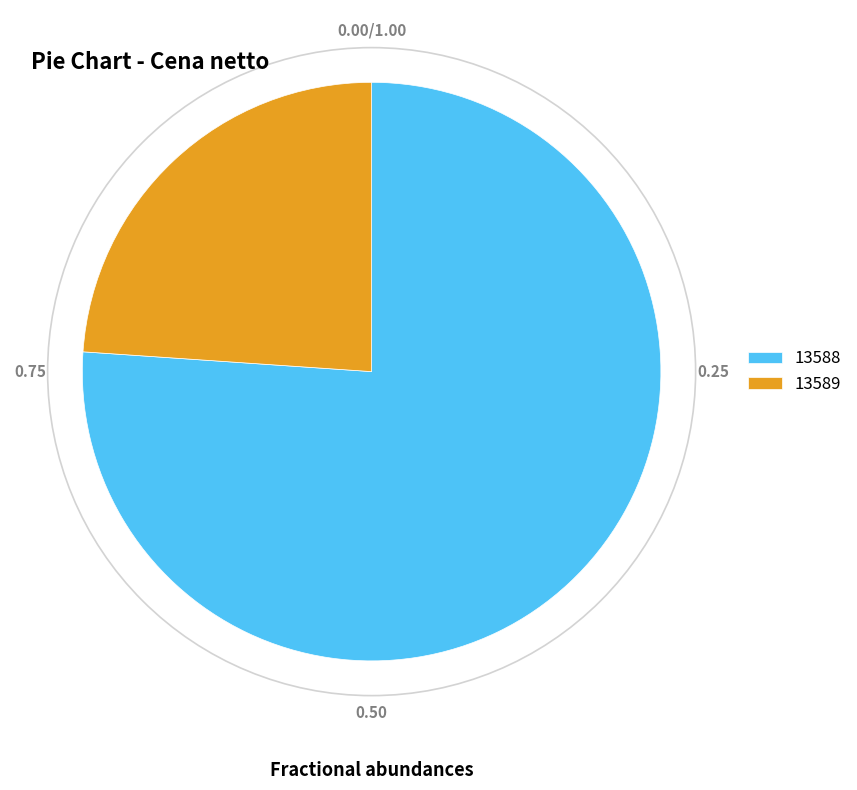

Which category has the smallest portion of the pie?

13589